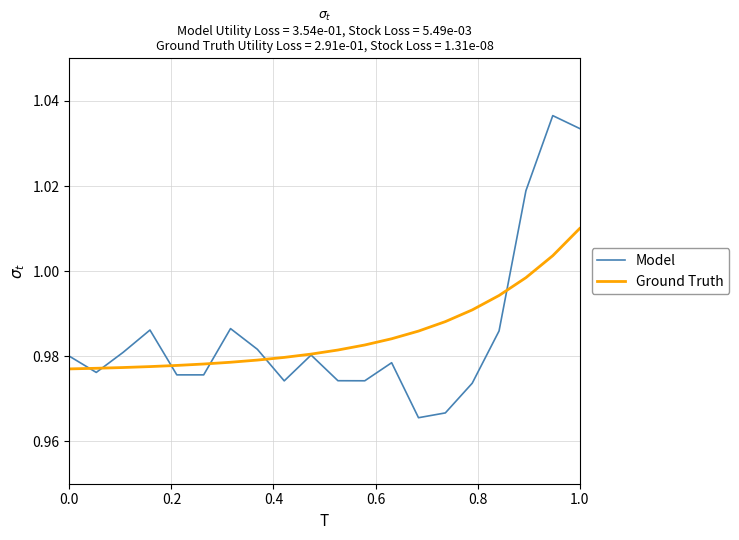

Which series has the widest spread of values?

Model